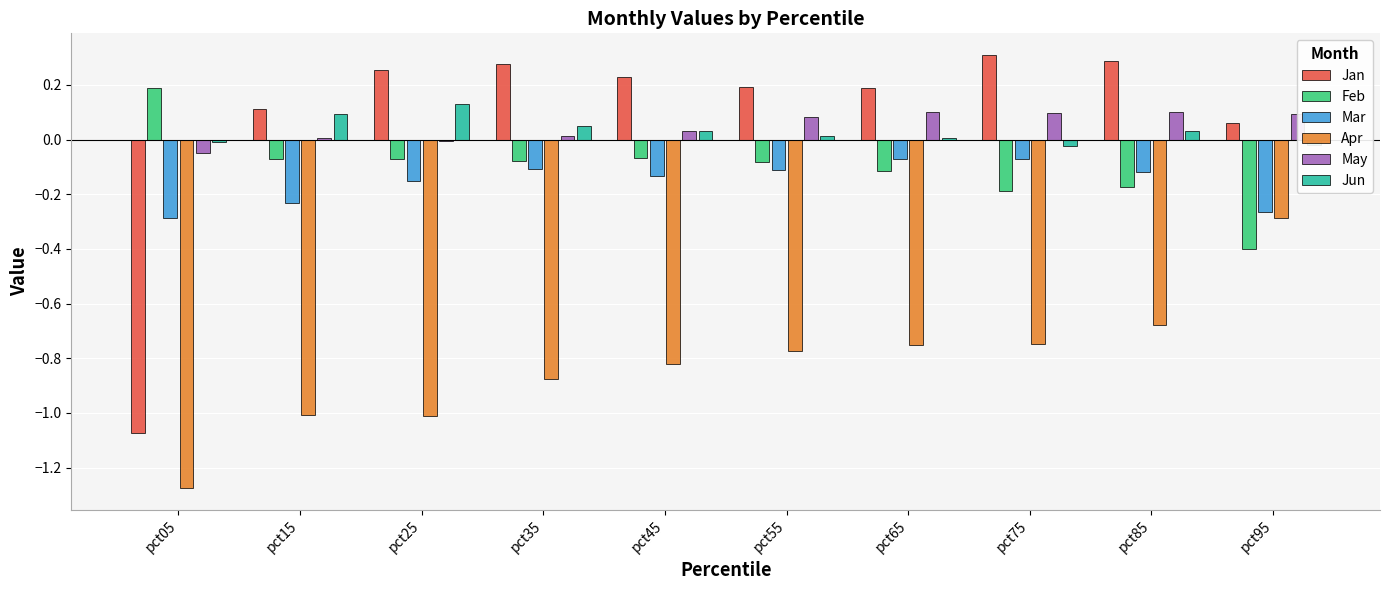

What are all the series names shown in the legend?

Jan, Feb, Mar, Apr, May, Jun